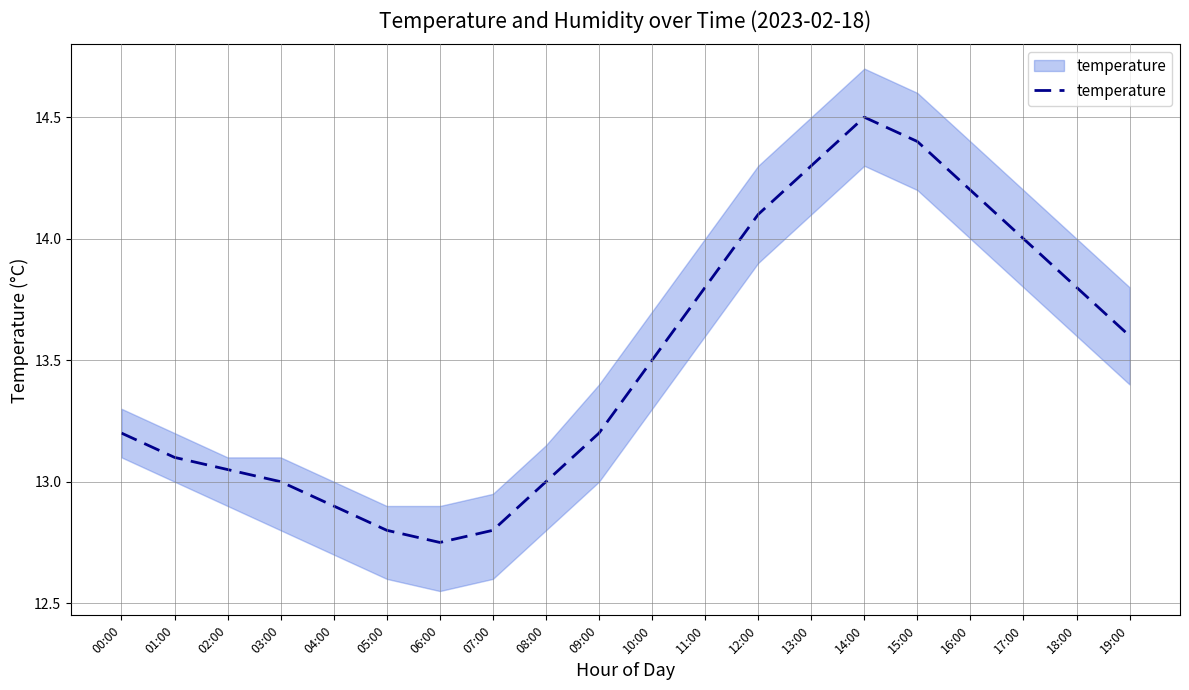

What is the sum of all values?

270.0